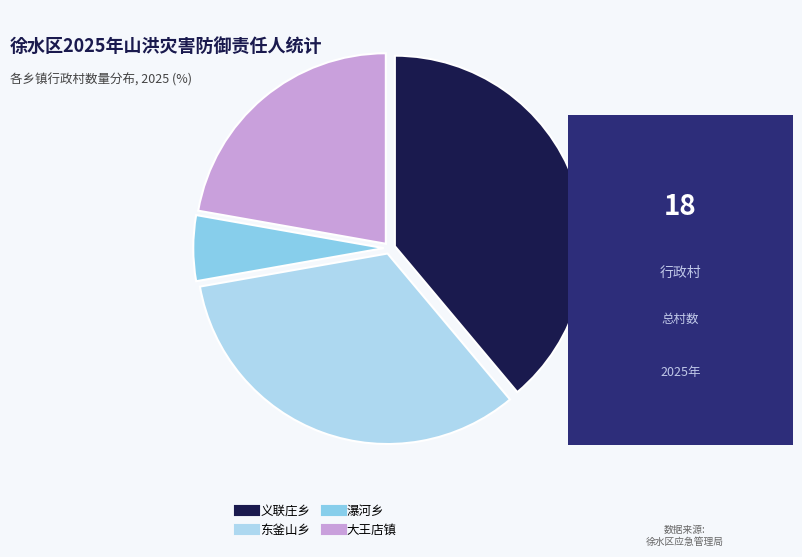

What is the largest slice in the pie chart?

义联庄乡